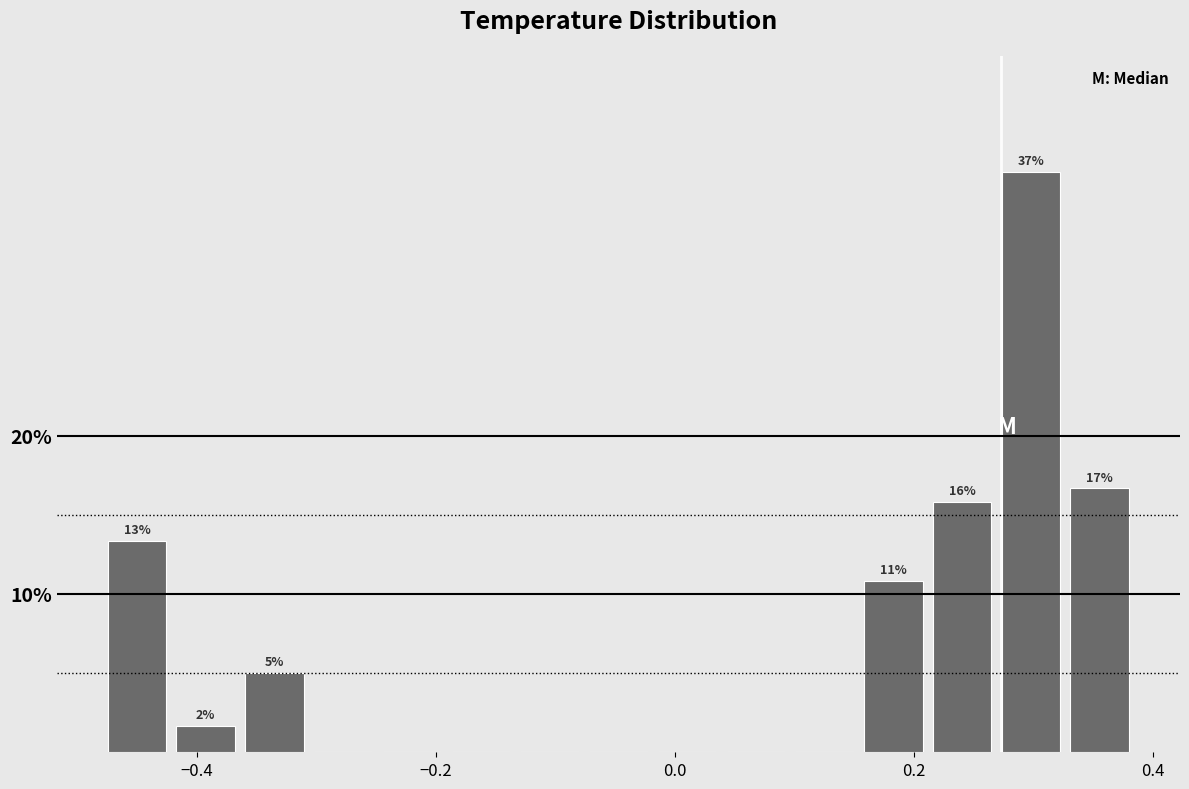

Around what value on the x-axis is the tallest bar? Give the approximate position of its centre, as read against the axis.

0.30